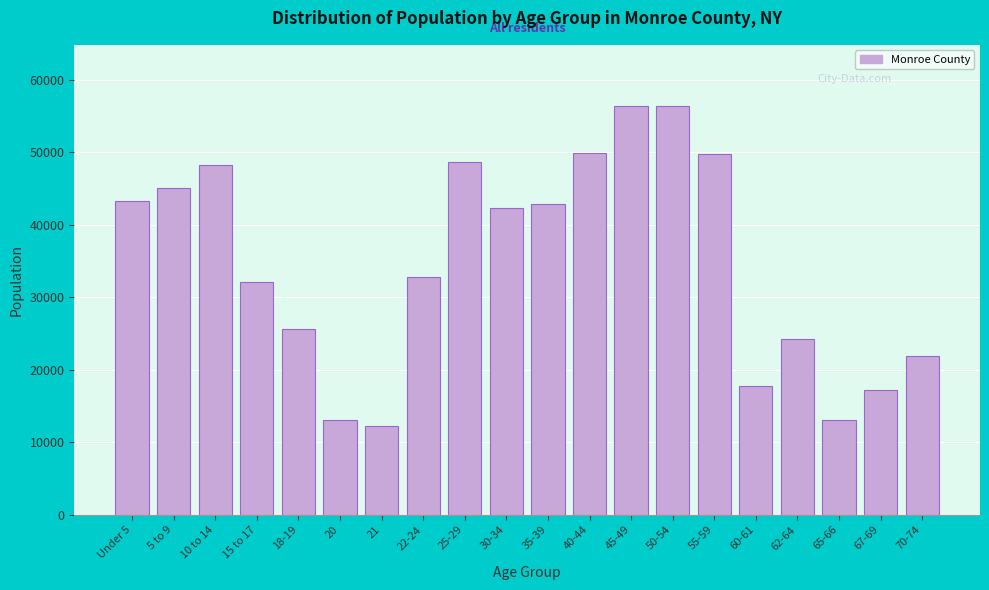

What is the difference between the maximum and minimum values?

44054